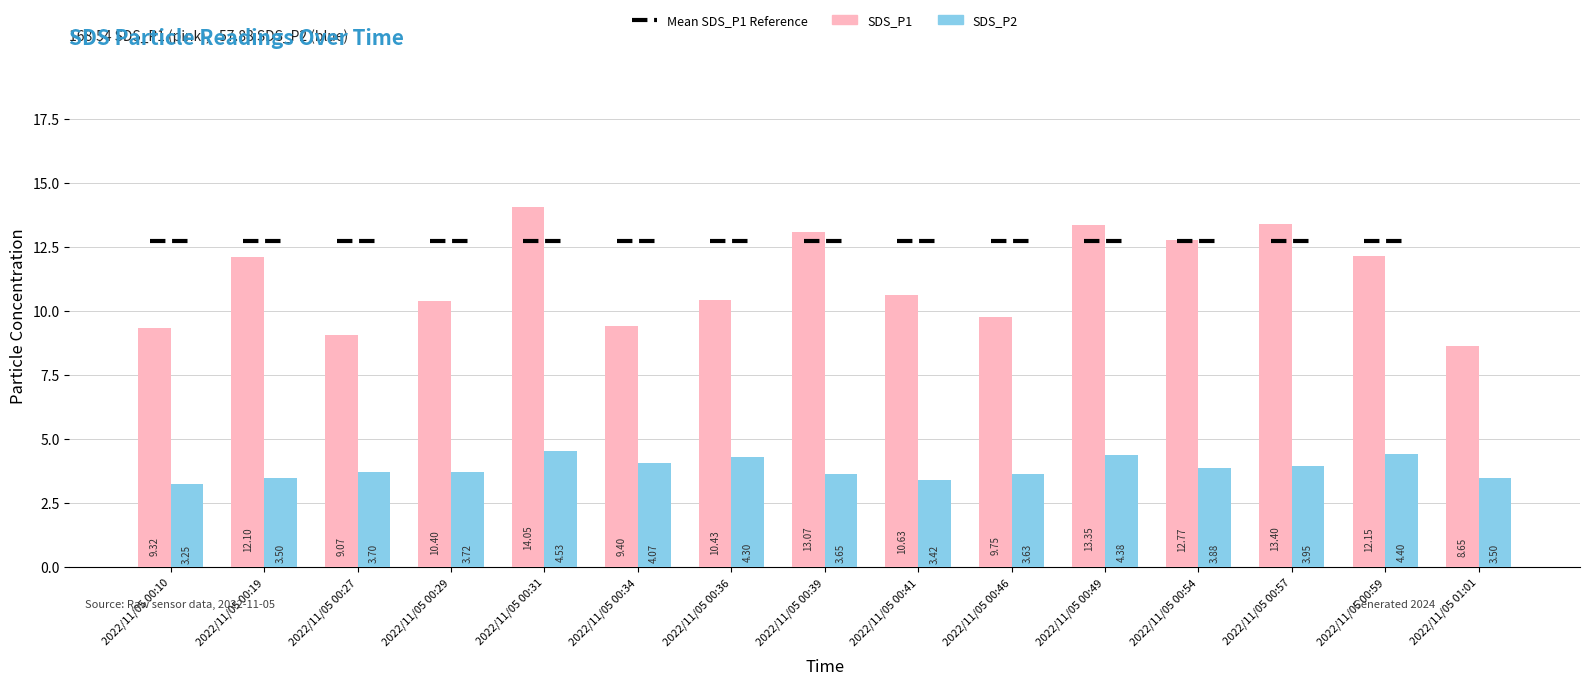

List the series in order of their overall mean, highest first.

SDS_P1, SDS_P2